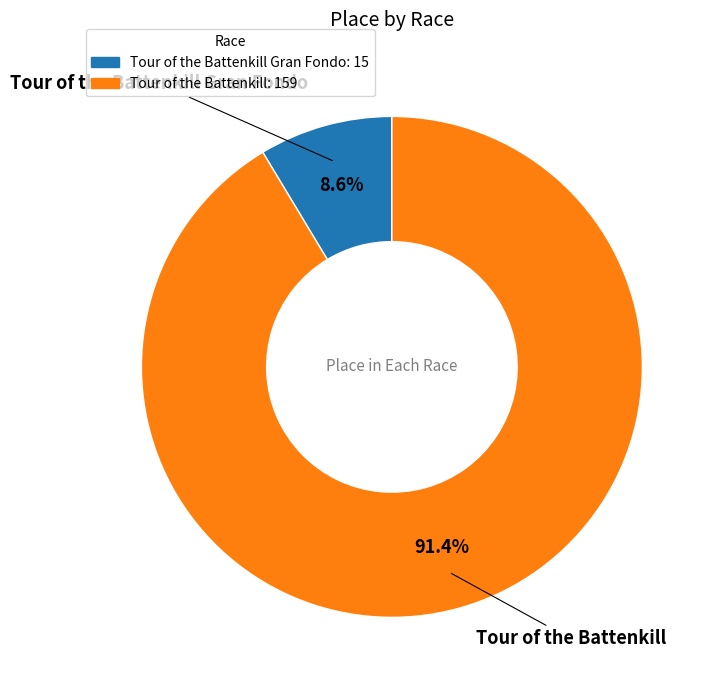

To the nearest percent, what is the average slice percentage?

50%